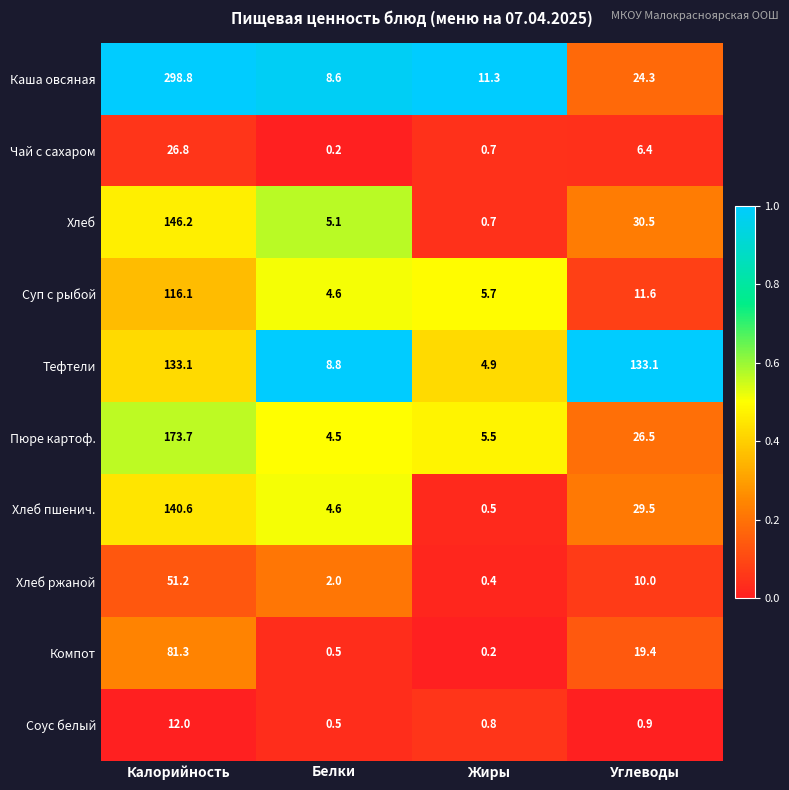

Which series has the largest total across all categories?

Каша овсяная